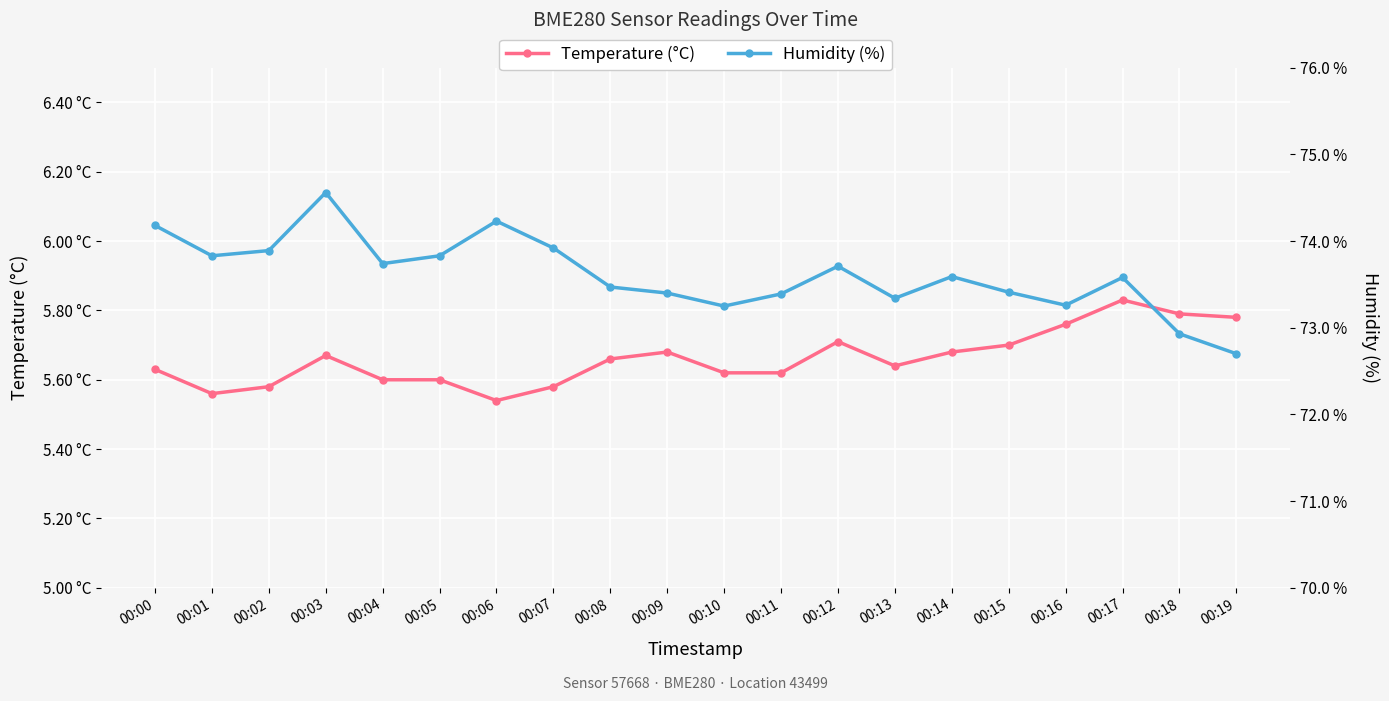

Reading right to left, transcribe all the data shown in this chart.

Temperature (°C): 00:19=5.8	00:18=5.8	00:17=5.8	00:16=5.8	00:15=5.7	00:14=5.7	00:13=5.6	00:12=5.7	00:11=5.6	00:10=5.6	00:09=5.7	00:08=5.7	00:07=5.6	00:06=5.5	00:05=5.6	00:04=5.6	00:03=5.7	00:02=5.6	00:01=5.6	00:00=5.6
Humidity (%): 00:19=72.7	00:18=72.9	00:17=73.6	00:16=73.3	00:15=73.4	00:14=73.6	00:13=73.3	00:12=73.7	00:11=73.4	00:10=73.2	00:09=73.4	00:08=73.5	00:07=73.9	00:06=74.2	00:05=73.8	00:04=73.7	00:03=74.6	00:02=73.9	00:01=73.8	00:00=74.2